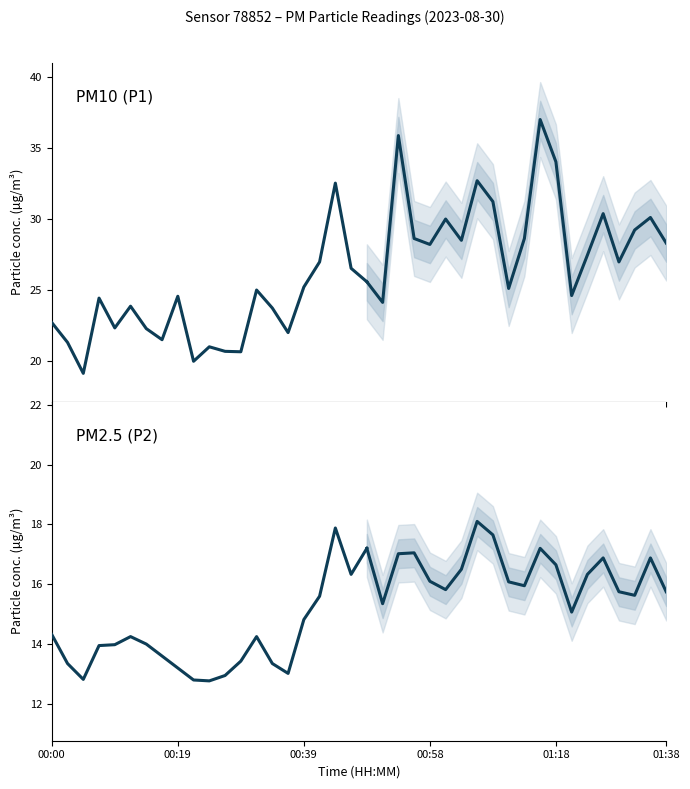

How many lines are shown in the chart?

2